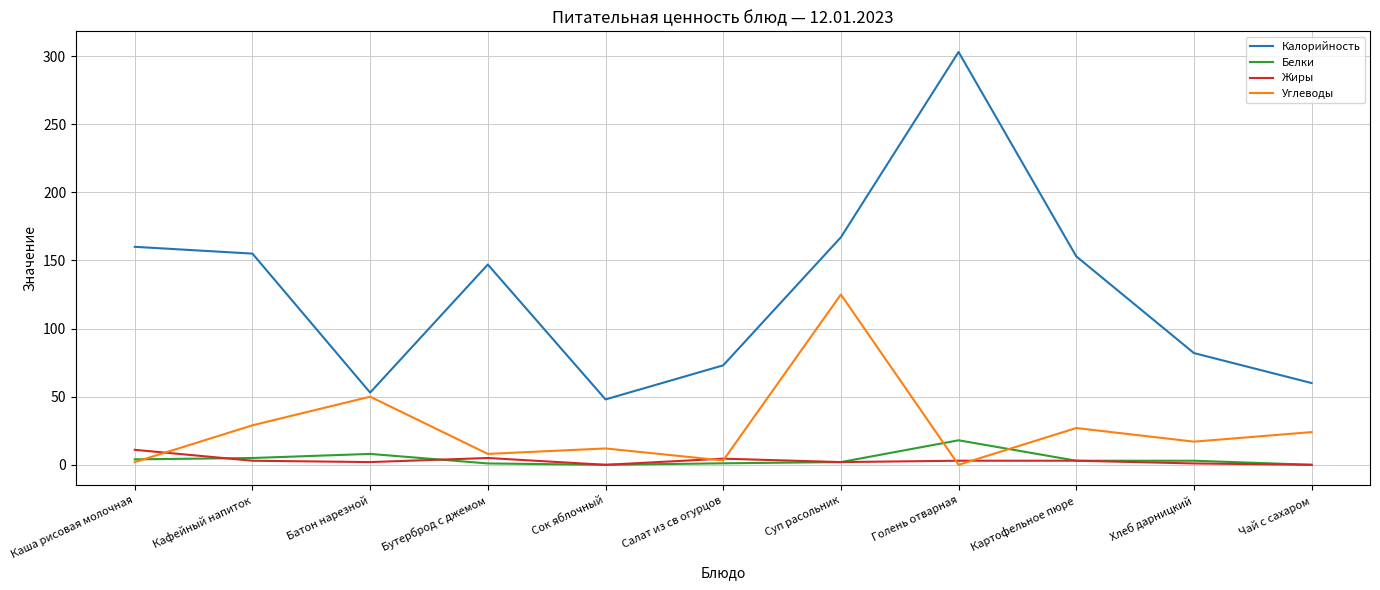

How many lines are shown in the chart?

4